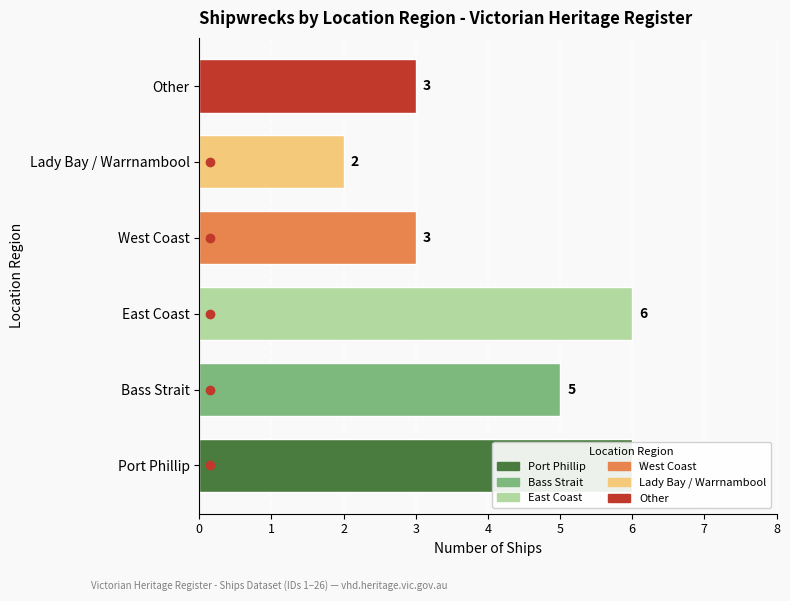

At which label is the value closest to 4?

Bass Strait